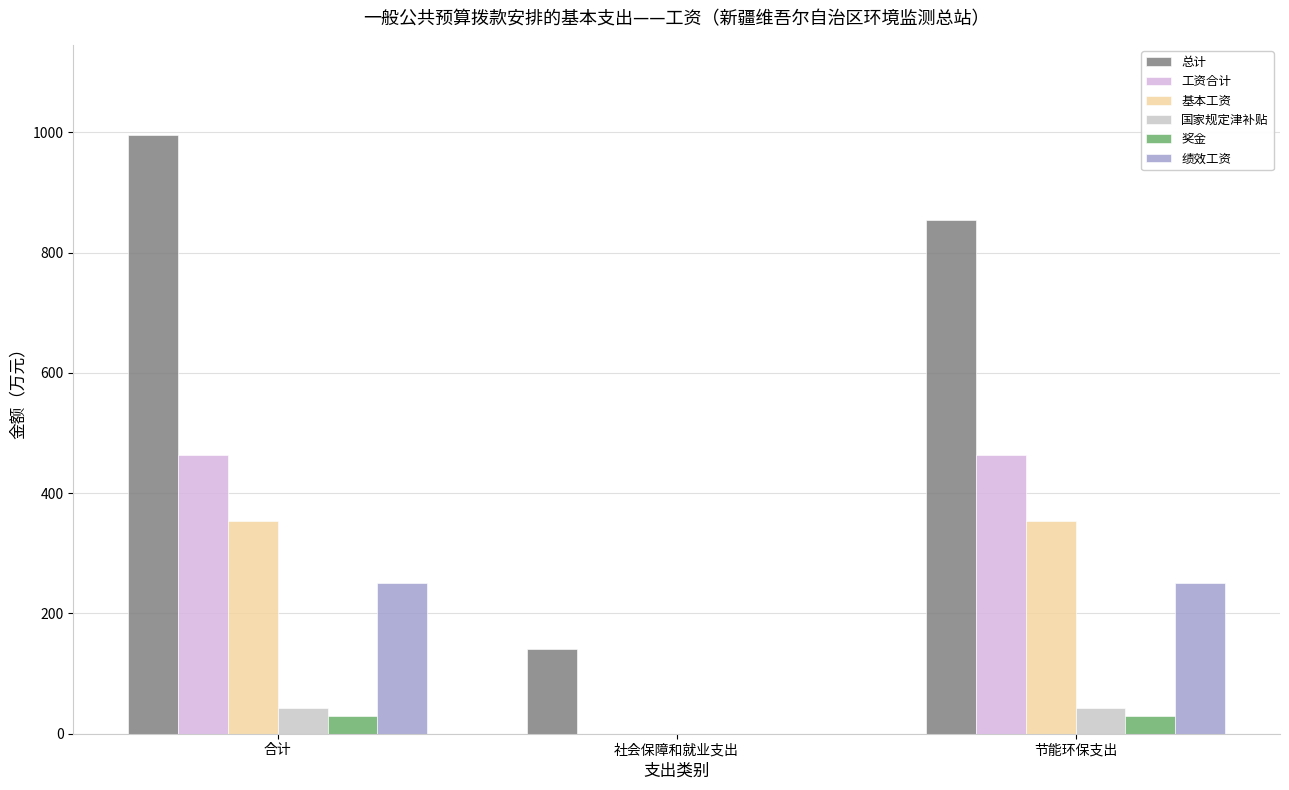

Which label corresponds to the smallest value in the chart?

社会保障和就业支出